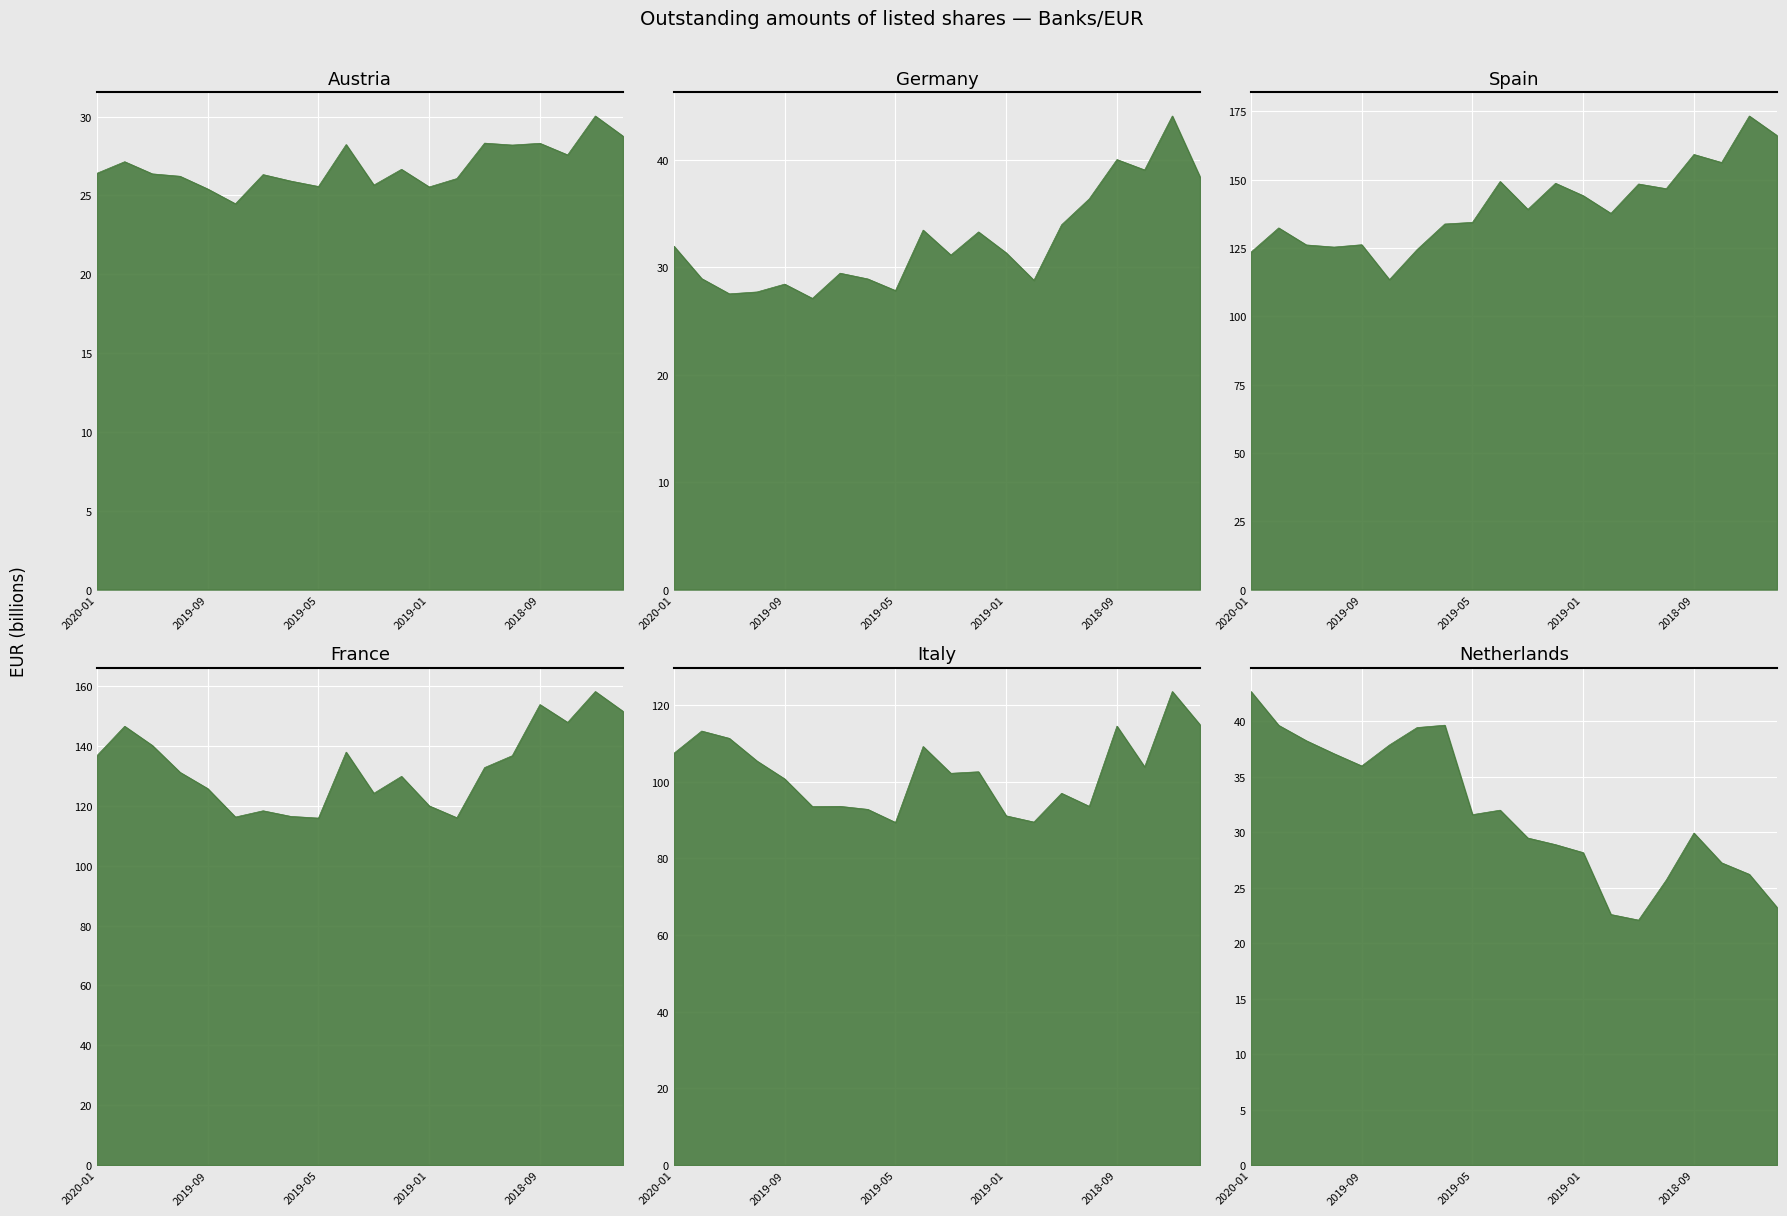

What is the approximate value of Netherlands at 2018-09?

29.9